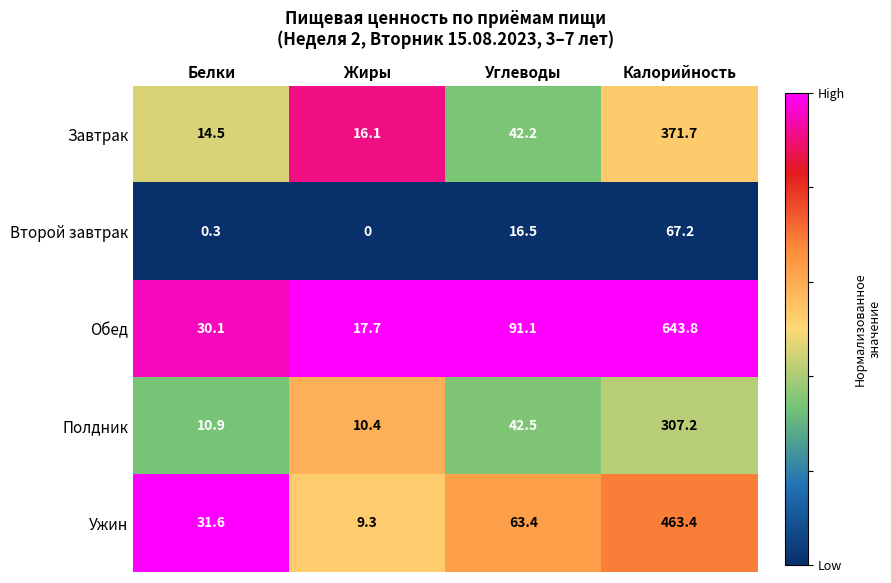

What is the greatest value displayed?

643.8